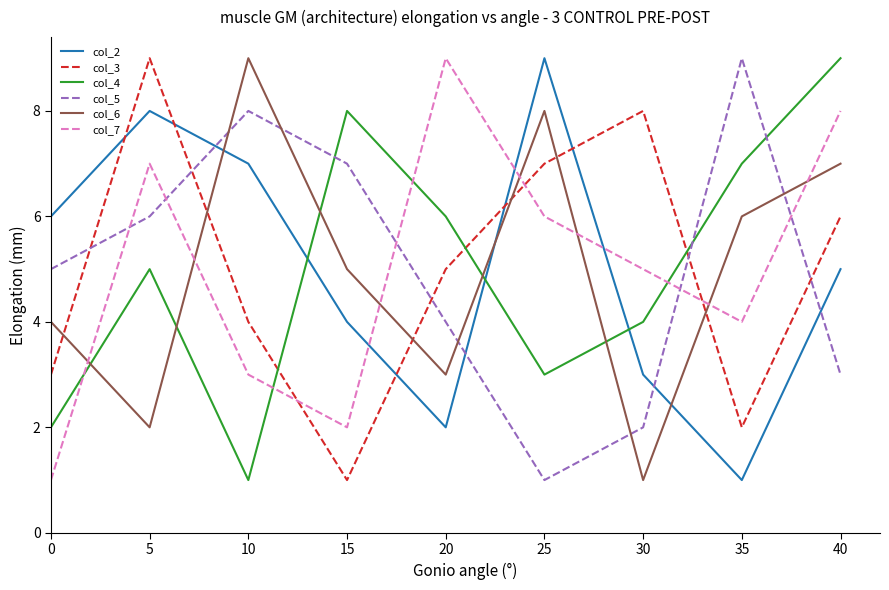

What is the spread (max minus min) of values at 30?

7